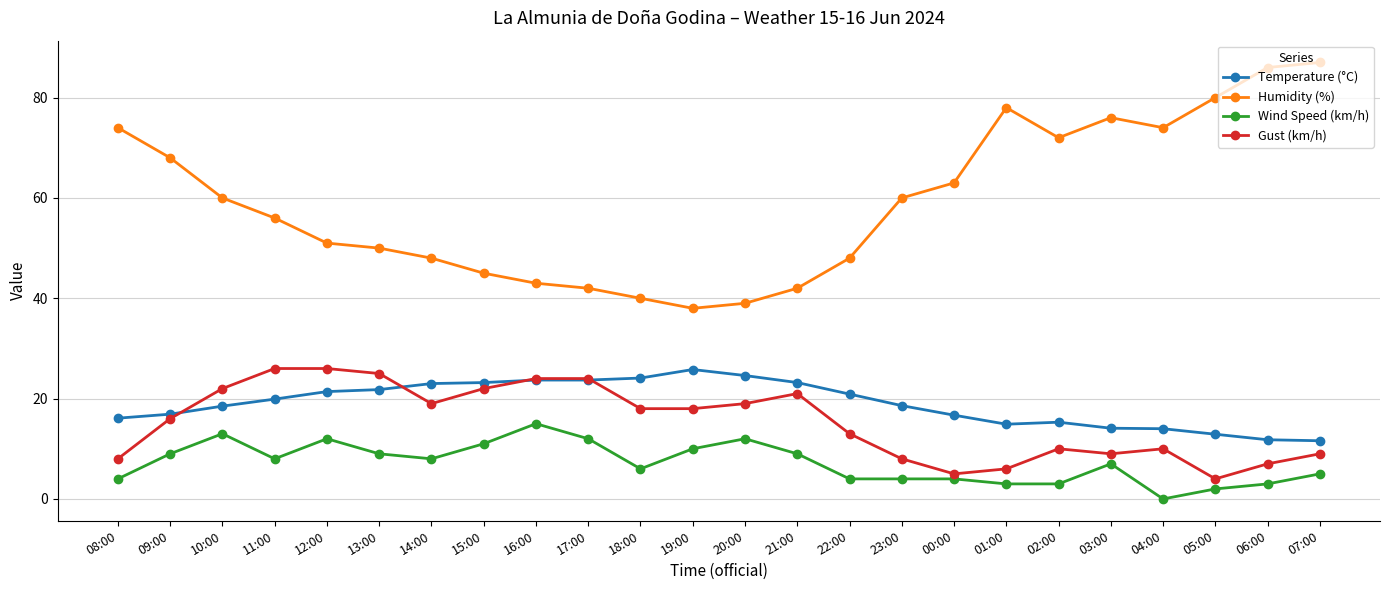

The Temperature (°C) series shows 23.5 at 08:00. True or false?

False